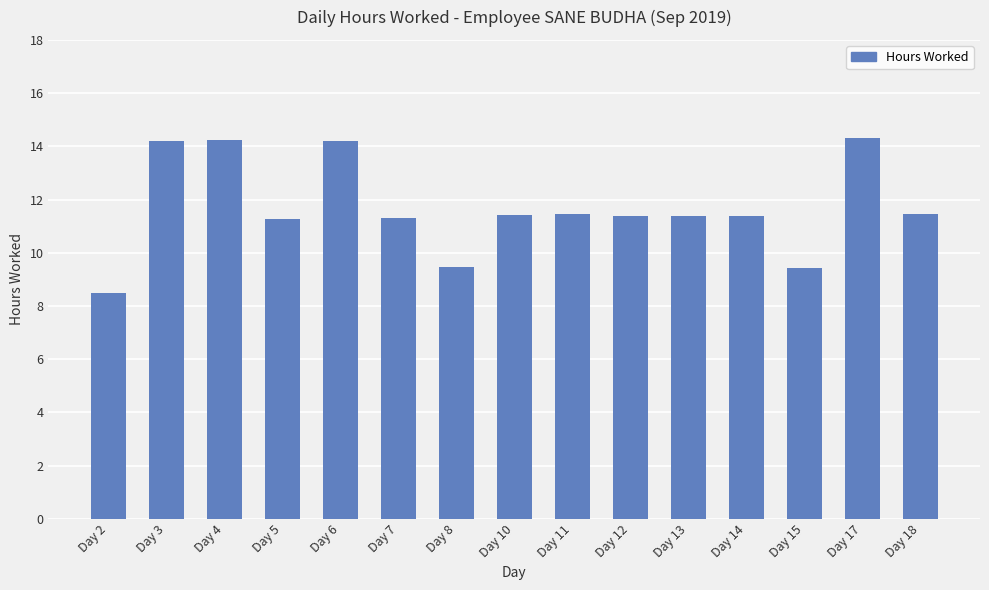

What value does the data have at Day 10?

11.4